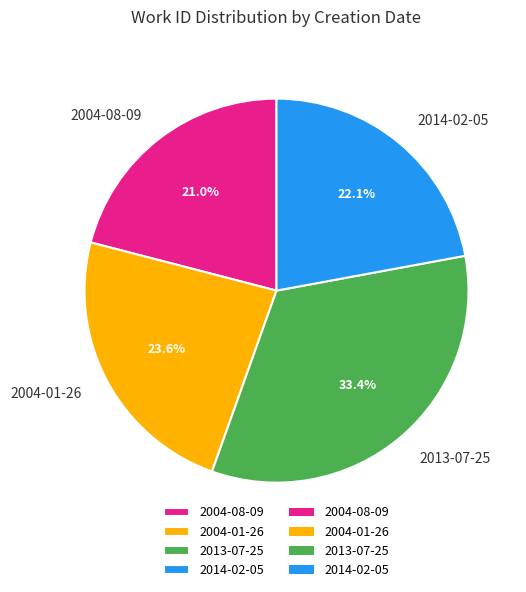

Which has a higher value, 2004-08-09 or 2014-02-05?

2014-02-05